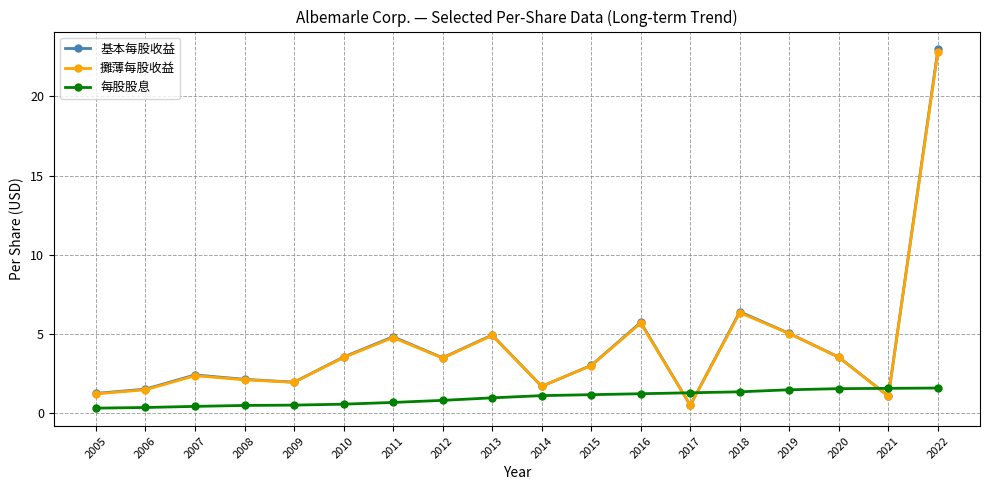

What is the greatest value displayed?

23.0